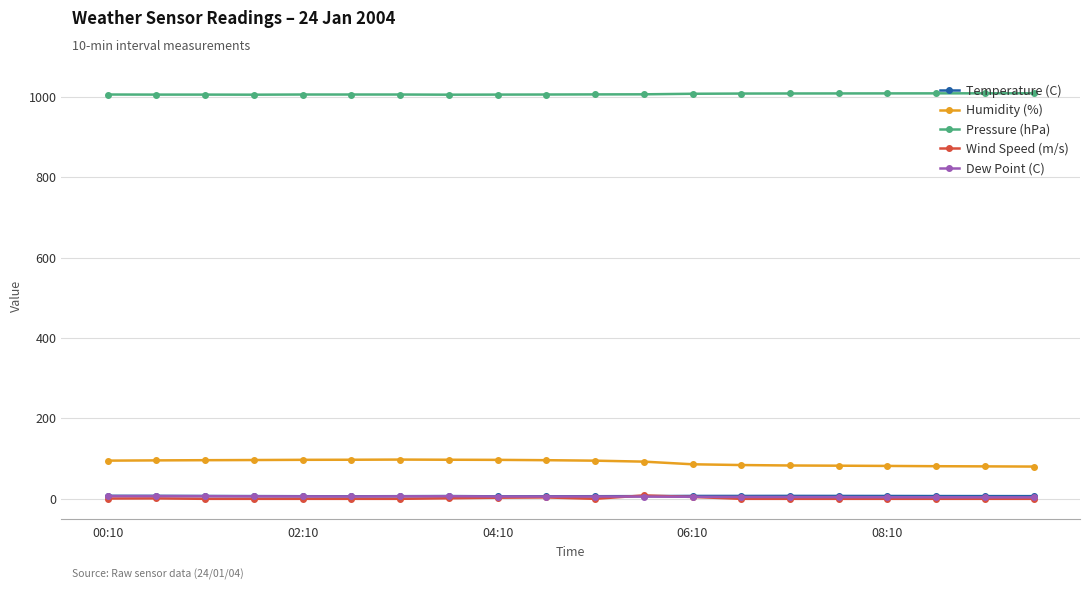

Which series has the largest total across all categories?

Pressure (hPa)